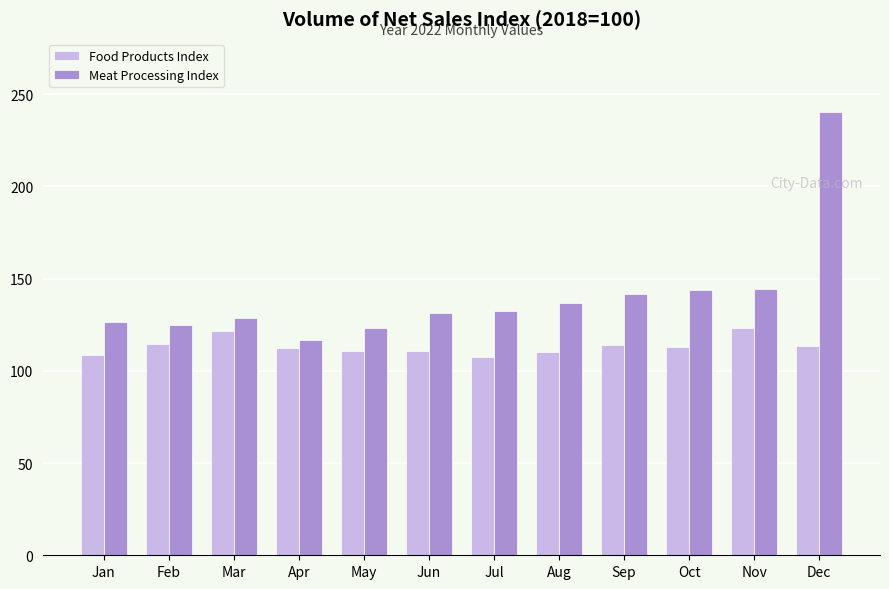

At Feb, list the series in order from smallest to largest.

Food Products Index, Meat Processing Index